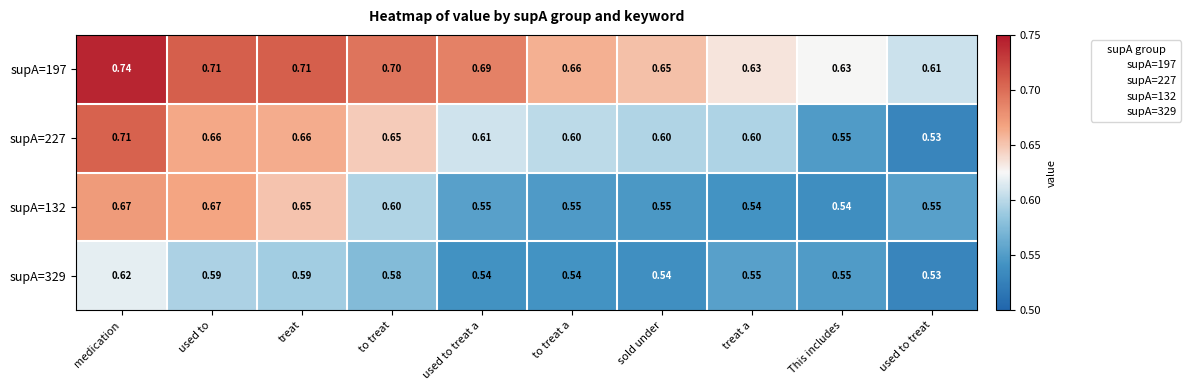

Where is supA=329 nearest to the value 0?

used to treat